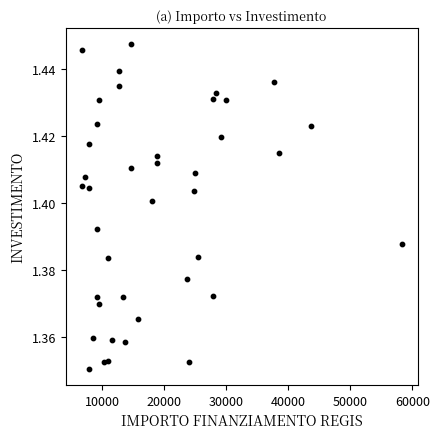

What is the range of X values (max minus min)?

51595.0